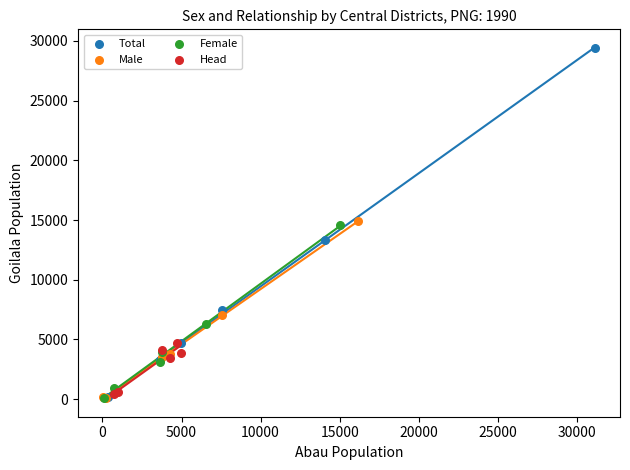

Which series reaches the maximum Y coordinate?

Total